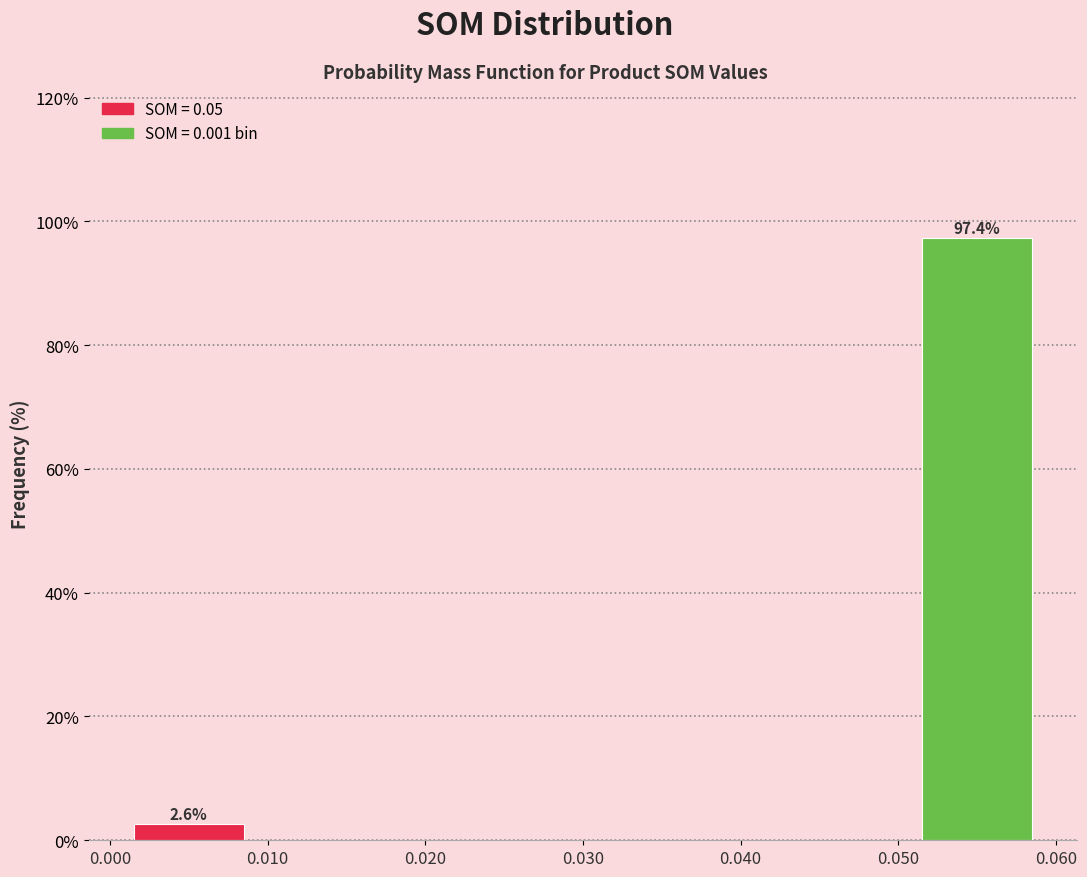

Over which range of the x-axis is the bar tallest?

0.050 to 0.060